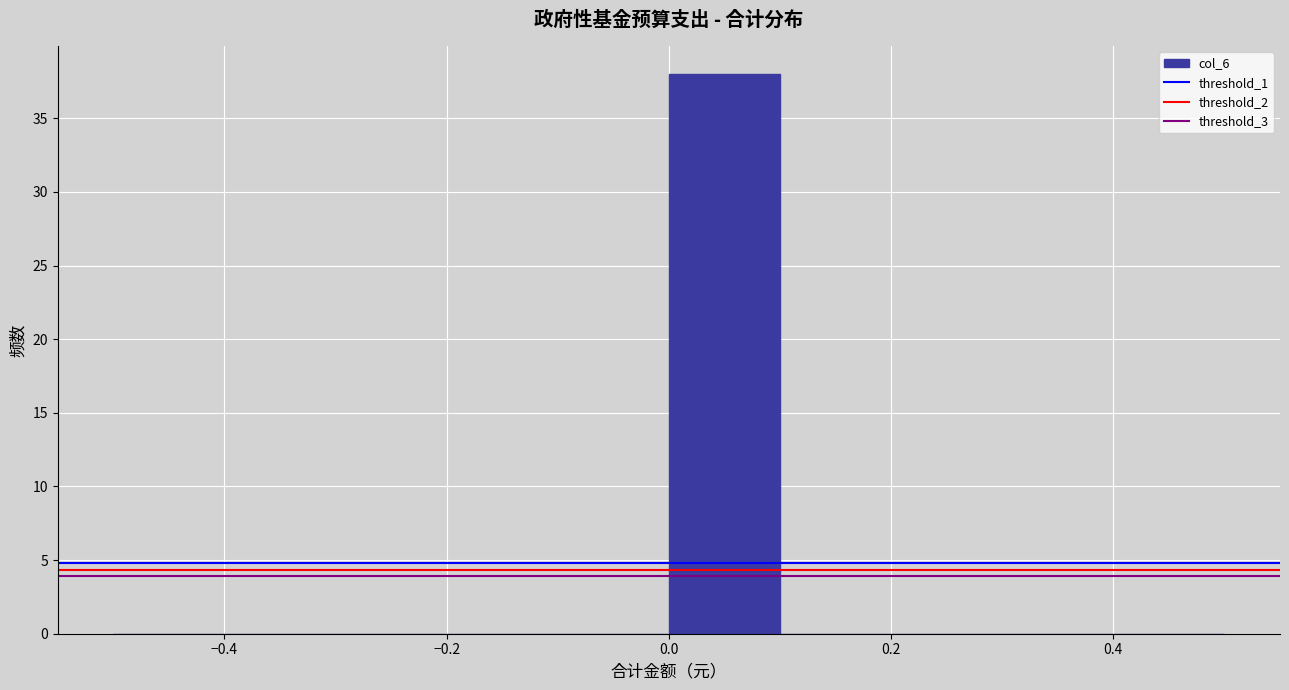

How tall is the bar that spans 0.0 to 0.1 on the x-axis? The values are not printed on the chart, so give them approximately, as read against the axis.

38